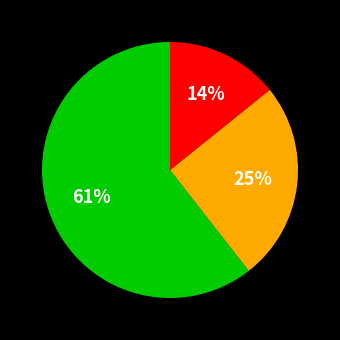

Is there a majority slice in this chart?

Yes